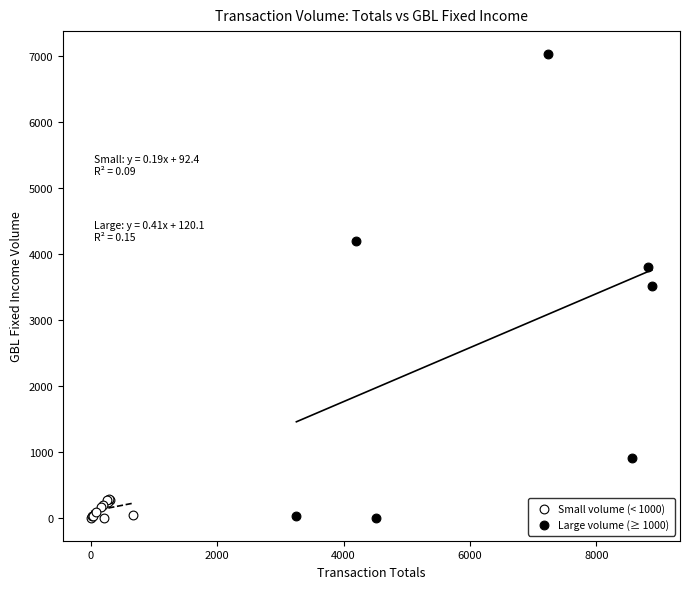

Which series contains the highest Y value?

Large volume (≥ 1000)